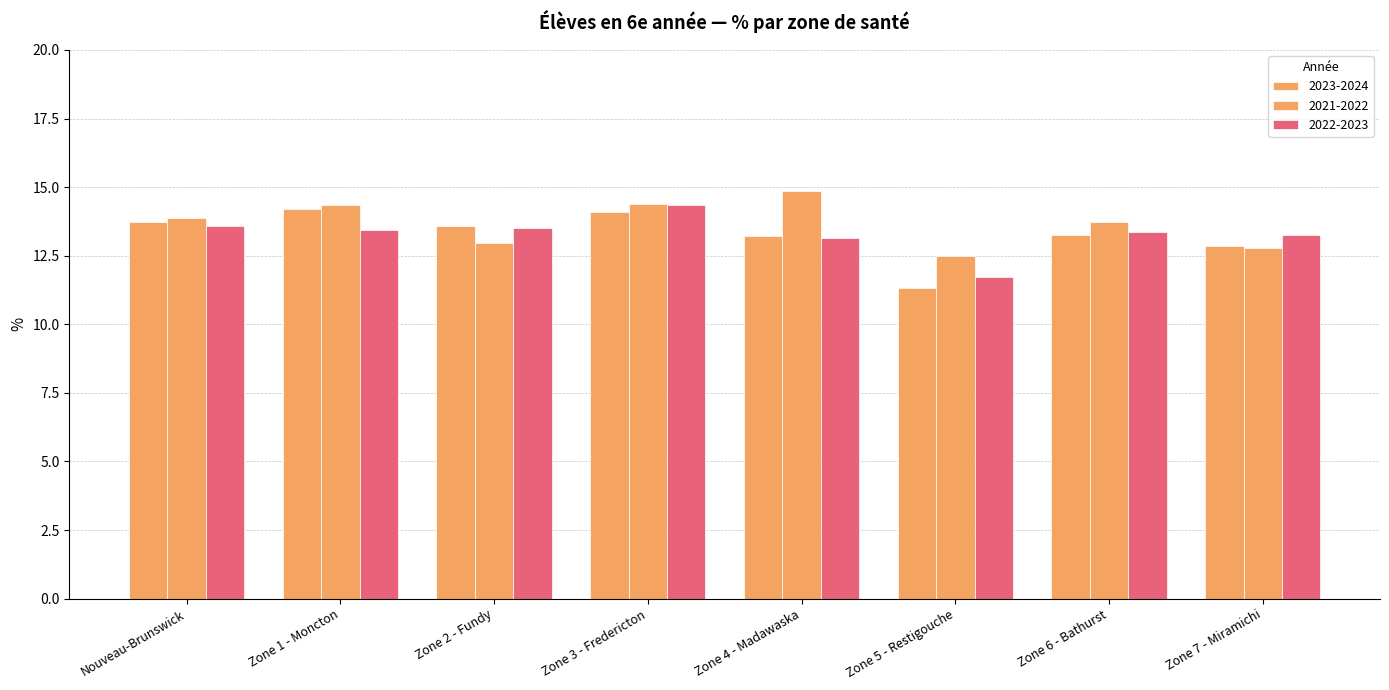

How many bars are there in total?

24